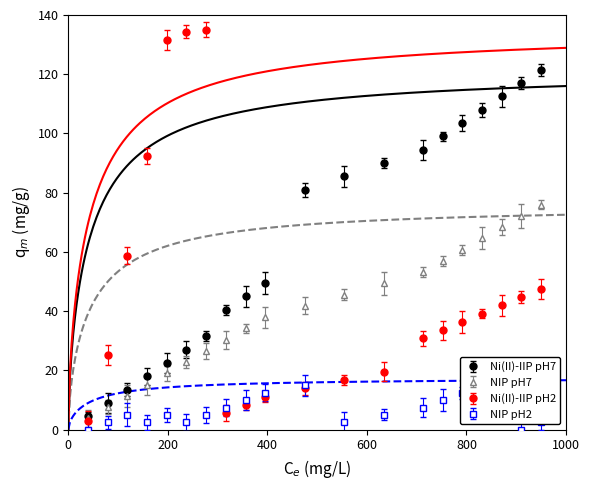

The Ni(II)-IIP pH2 series shows 24.3 at 17. True or false?

False